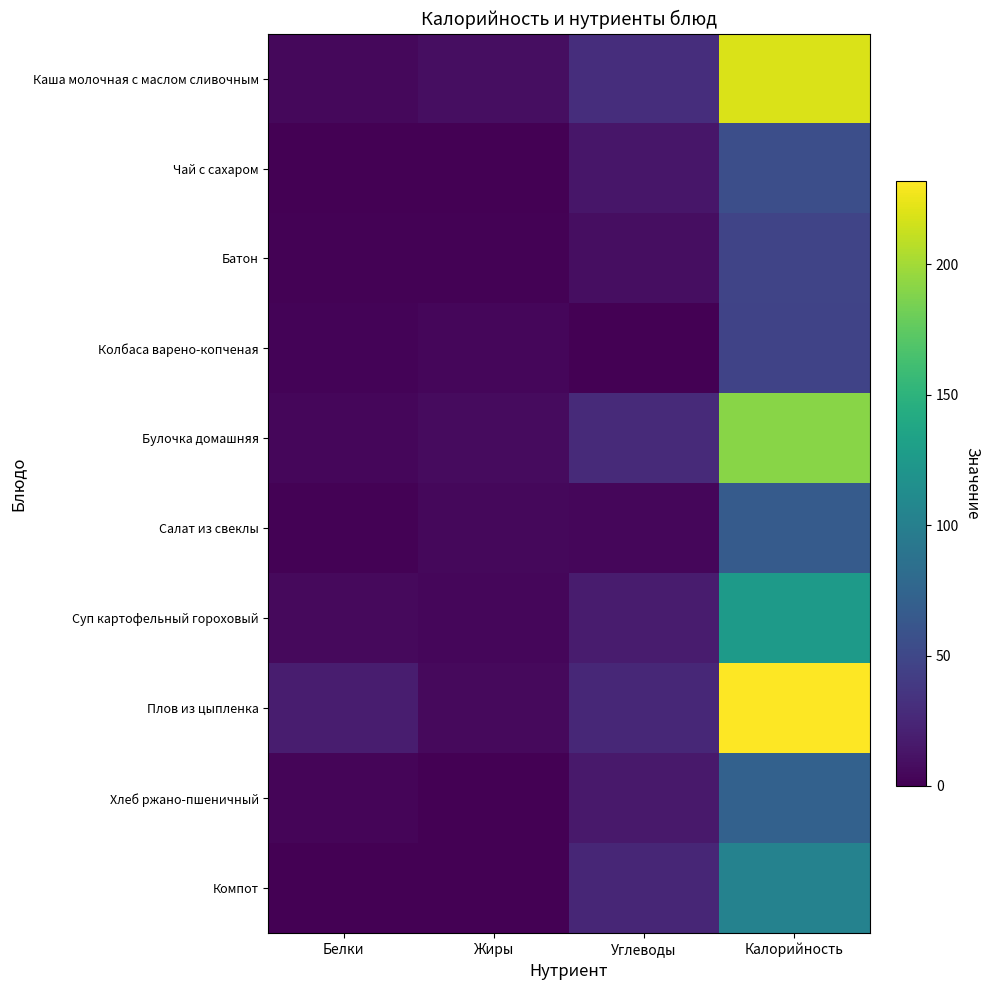

Reading left to right, transcribe all the data shown in this chart.

Каша молочная с маслом сливочным: Белки=4.8	Жиры=8.8	Углеводы=30.1	Калорийность=219.0
Чай с сахаром: Белки=0.2	Жиры=0.0	Углеводы=13.7	Калорийность=56.0
Батон: Белки=1.0	Жиры=1.0	Углеводы=9.0	Калорийность=48.0
Колбаса варено-копченая: Белки=2.0	Жиры=4.0	Углеводы=0.0	Калорийность=47.0
Булочка домашняя: Белки=4.0	Жиры=7.0	Углеводы=28.0	Калорийность=191.0
Салат из свеклы: Белки=1.0	Жиры=5.0	Углеводы=4.0	Калорийность=67.0
Суп картофельный гороховый: Белки=6.0	Жиры=4.0	Углеводы=18.0	Калорийность=126.0
Плов из цыпленка: Белки=19.0	Жиры=6.0	Углеводы=26.0	Калорийность=232.0
Хлеб ржано-пшеничный: Белки=3.0	Жиры=0.0	Углеводы=16.0	Калорийность=72.0
Компот: Белки=0.0	Жиры=0.0	Углеводы=25.0	Калорийность=103.0